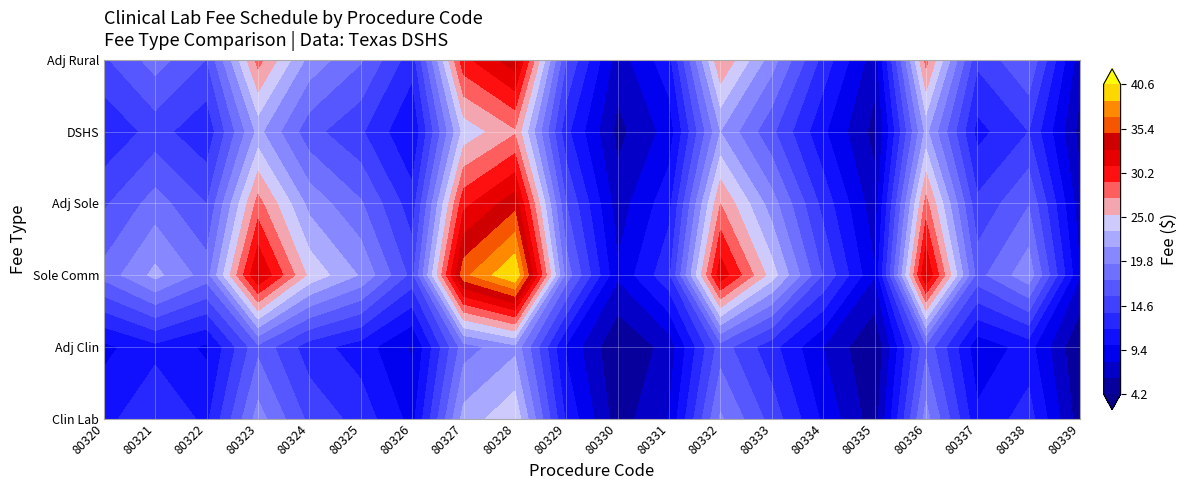

Which category has the lowest value in the 80338 series?

80321